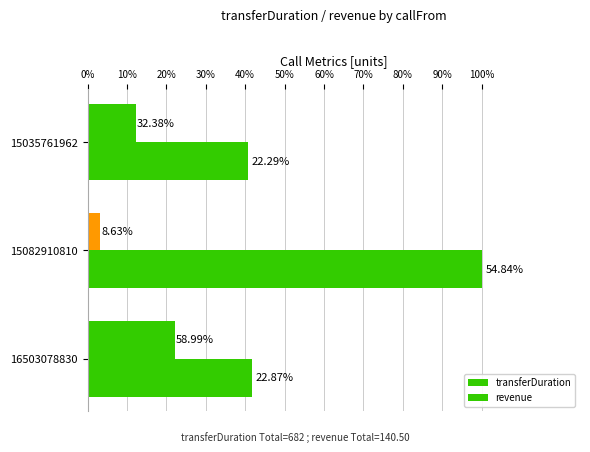

What position from the left is 10%?

2